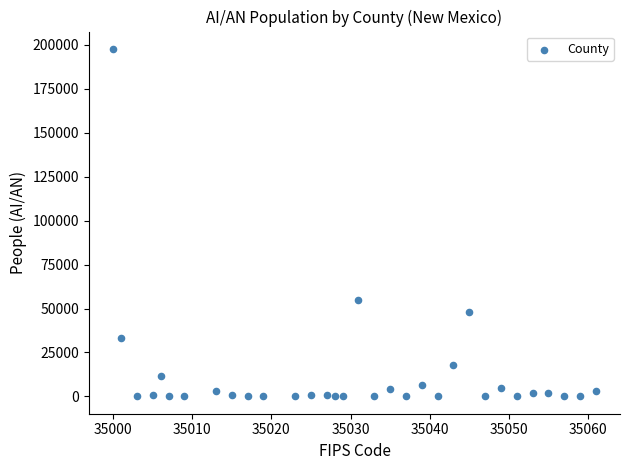

What is the range of X values (max minus min)?

61